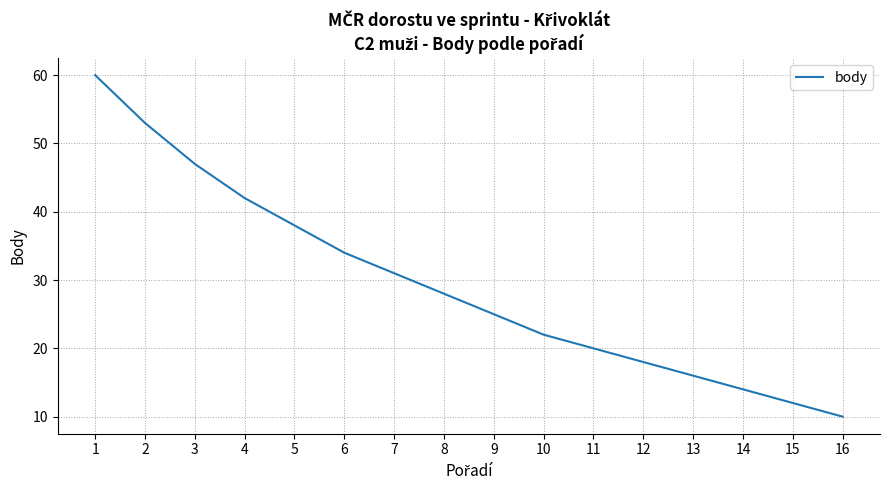

Reading left to right, extract all data points from this chart.

60	53	47	42	38	34	31	28	25	22	20	18	16	14	12	10